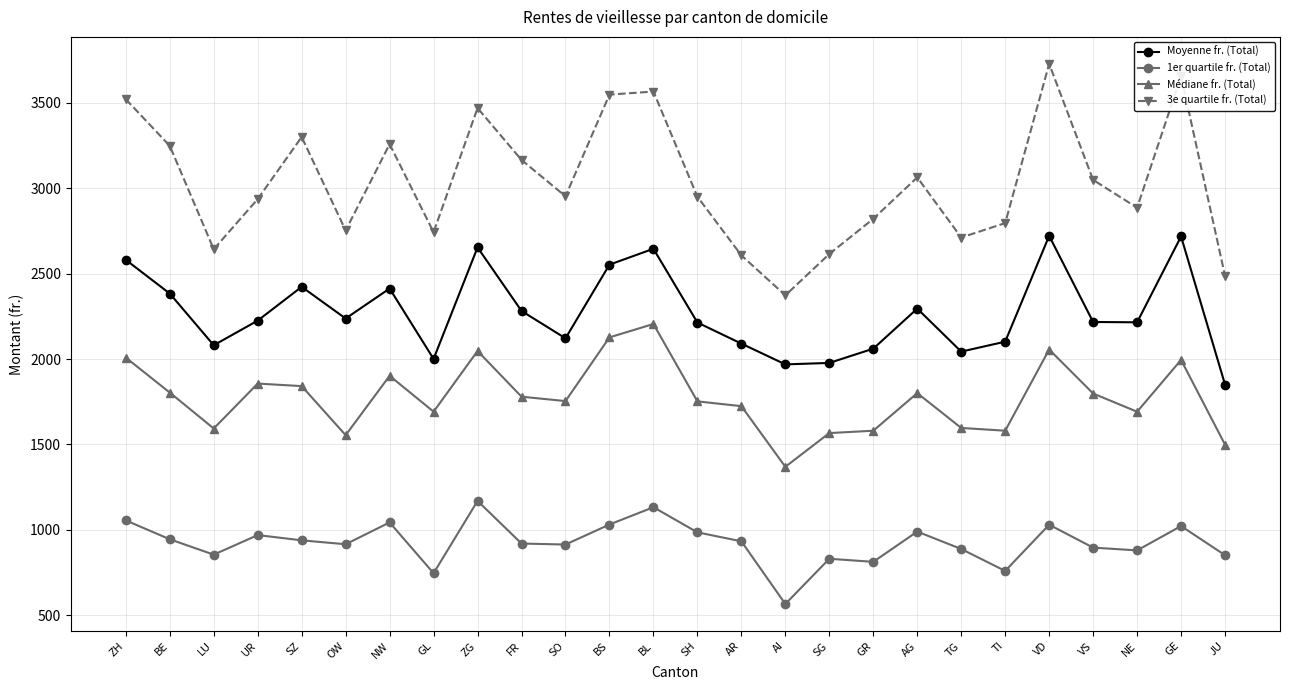

At how many categories does at least one series exceed 2689?

21